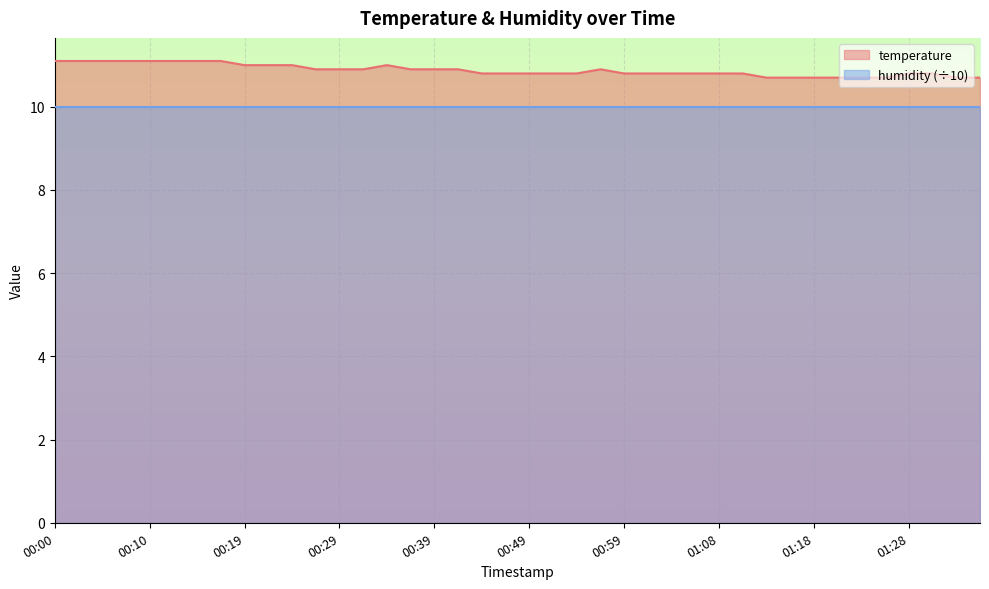

List the labels in order of value, largest first.

00:00, 00:02, 00:05, 00:07, 00:10, 00:12, 00:15, 00:17, 00:19, 00:22, 00:24, 00:34, 00:27, 00:29, 00:32, 00:37, 00:39, 00:42, 00:56, 00:44, 00:46, 00:49, 00:51, 00:54, 00:59, 01:01, 01:03, 01:06, 01:08, 01:11, 01:28, 01:30, 01:13, 01:16, 01:18, 01:20, 01:23, 01:25, 01:33, 01:35